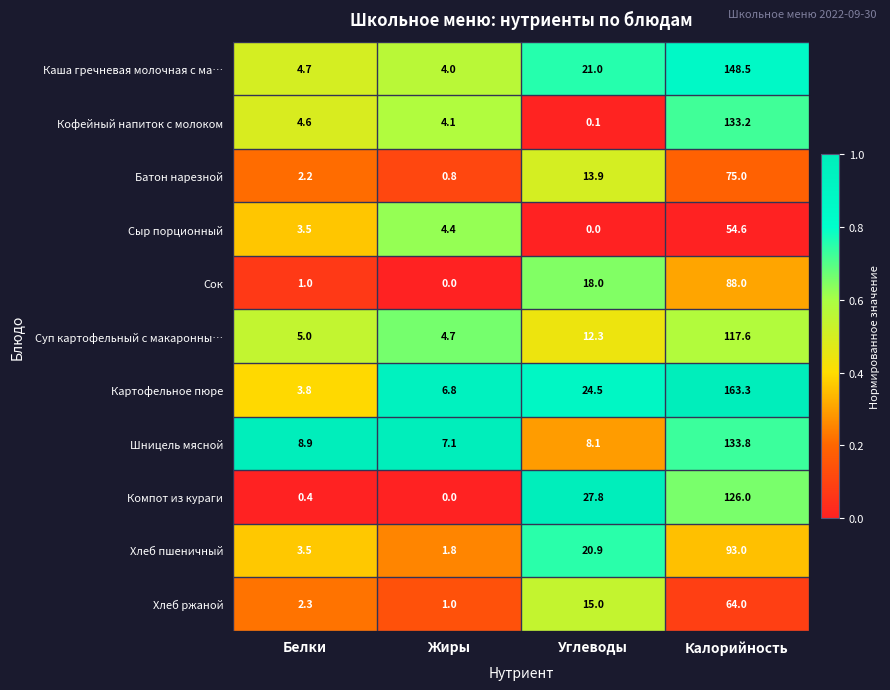

At which category is the sum across all series the highest?

Калорийность